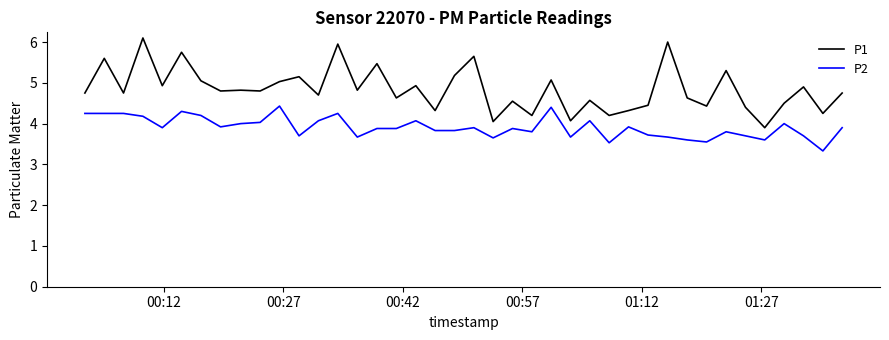

True or false: P1 and P2 cross at least once.

False